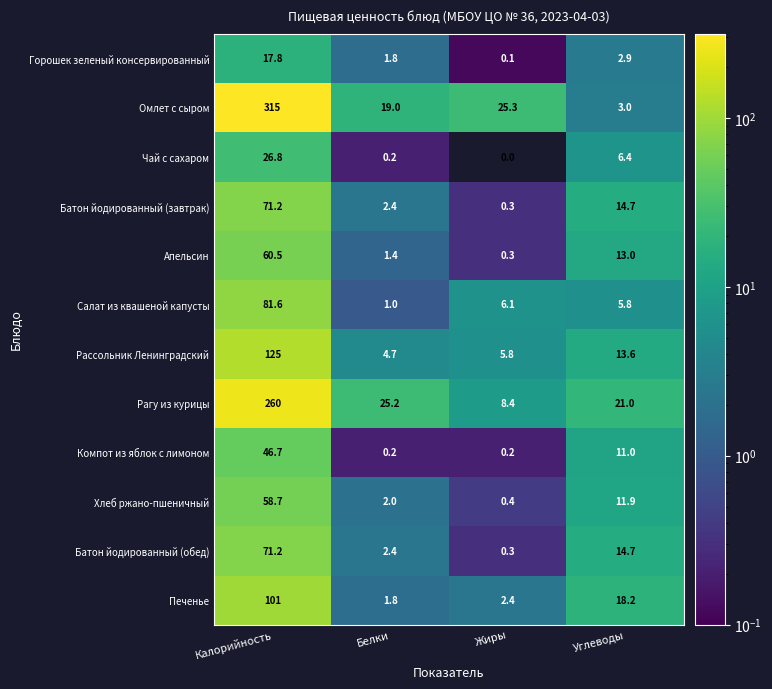

The Батон йодированный (завтрак) series shows 22.5 at Углеводы. True or false?

False